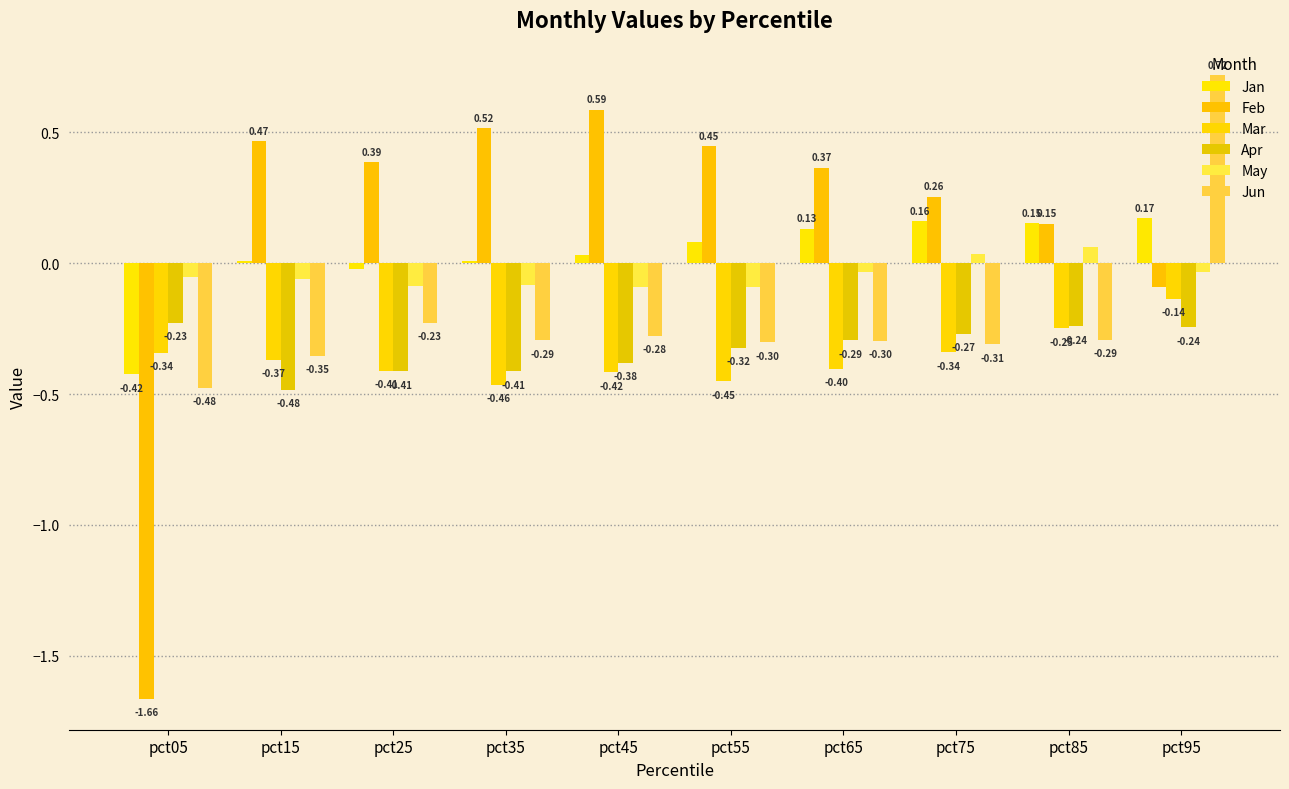

Does the chart contain stacked bars?

No